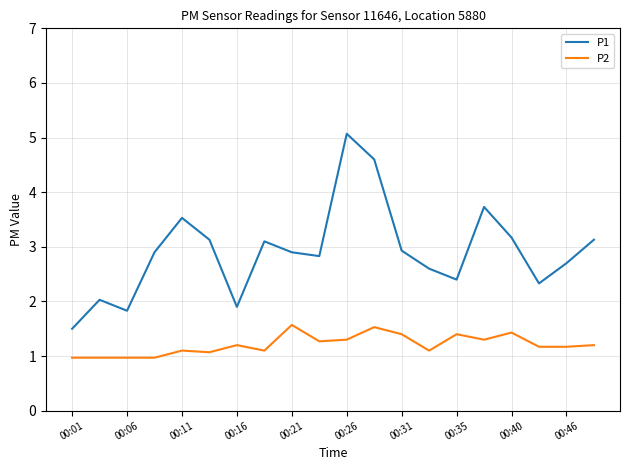

True or false: P1 and P2 cross at least once.

False